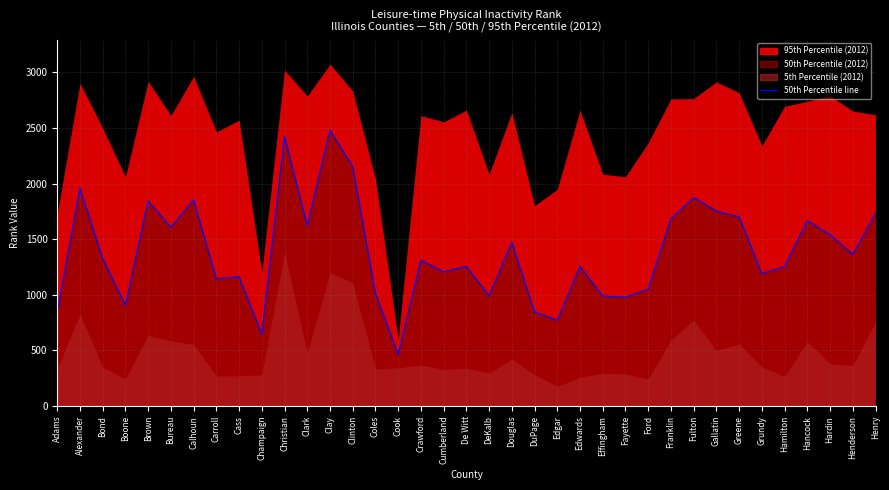

What is the label of the 6th point from the right?

Grundy